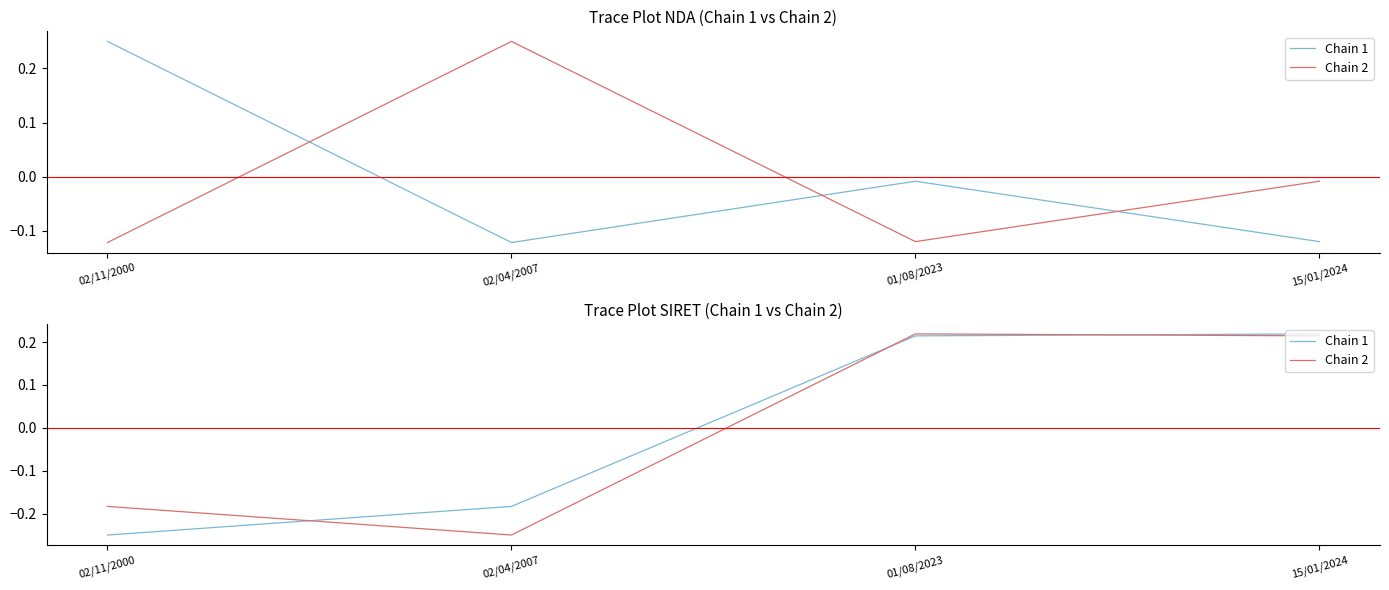

What are all the series names shown in the legend?

Chain 1, Chain 2